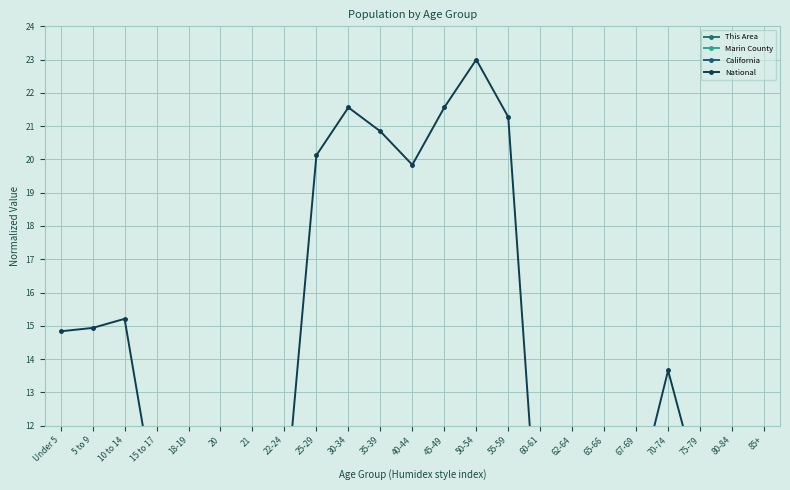

What is the label of the 15th point from the right?

25-29